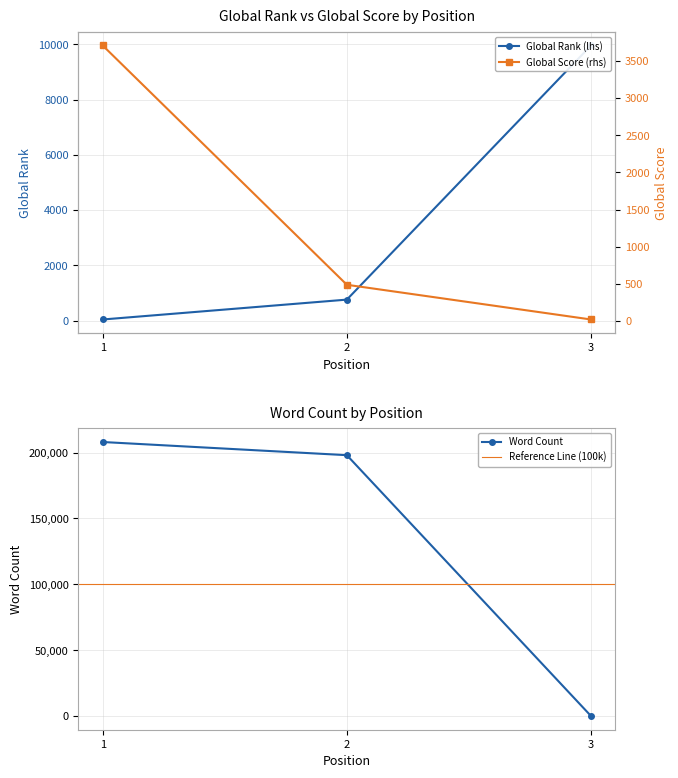

What is the lowest value of the Global Score series?

21